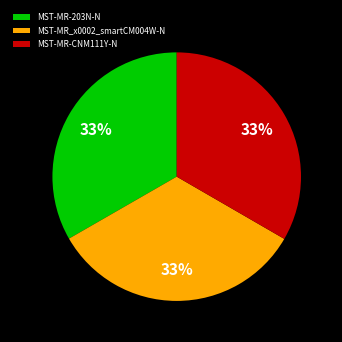

Is there a majority slice in this chart?

No